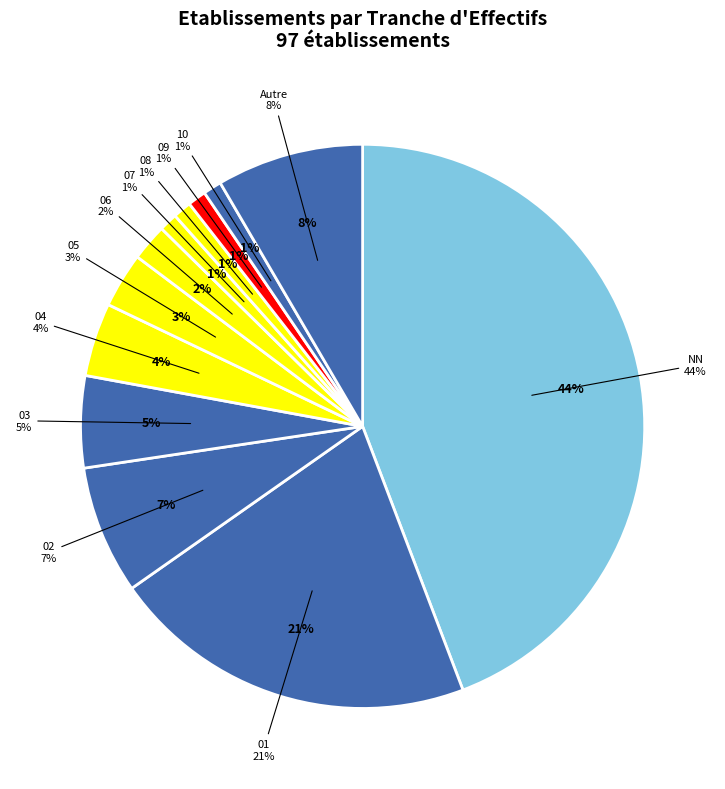

To the nearest percent, what percentage of the pie is 05?

3%